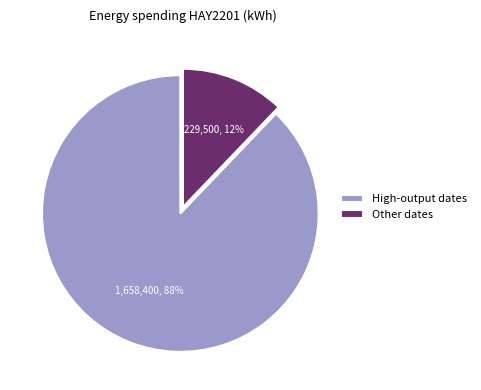

What is the smallest slice in the pie chart?

Other dates